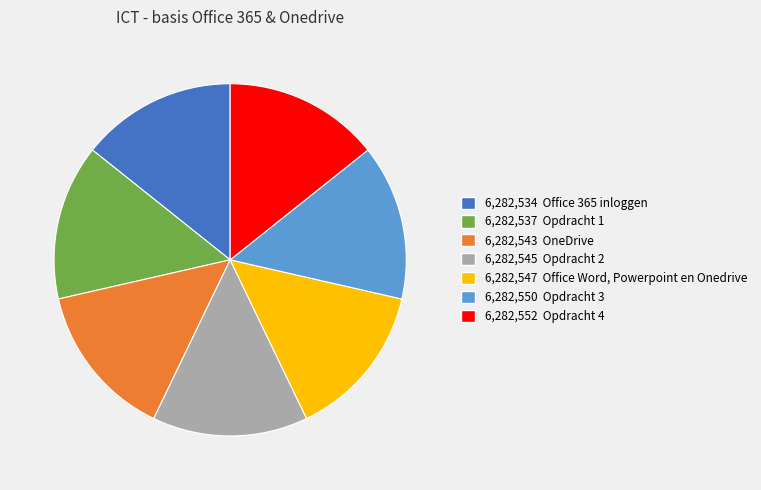

Count the number of slices in the pie.

7